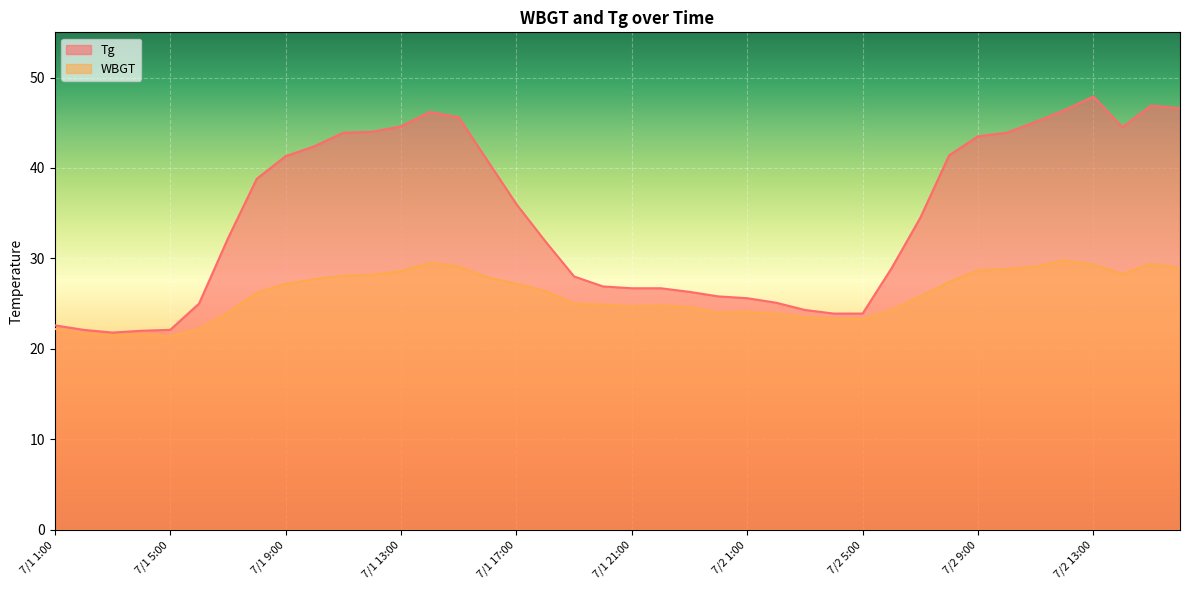

What are all the series names shown in the legend?

Tg, WBGT